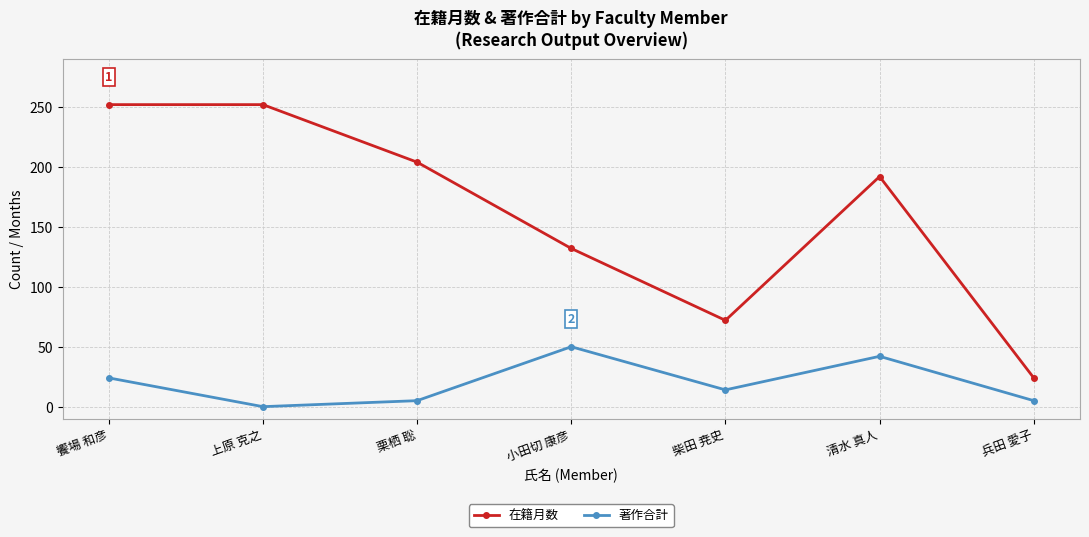

At which category is the sum across all series the highest?

饗場 和彦